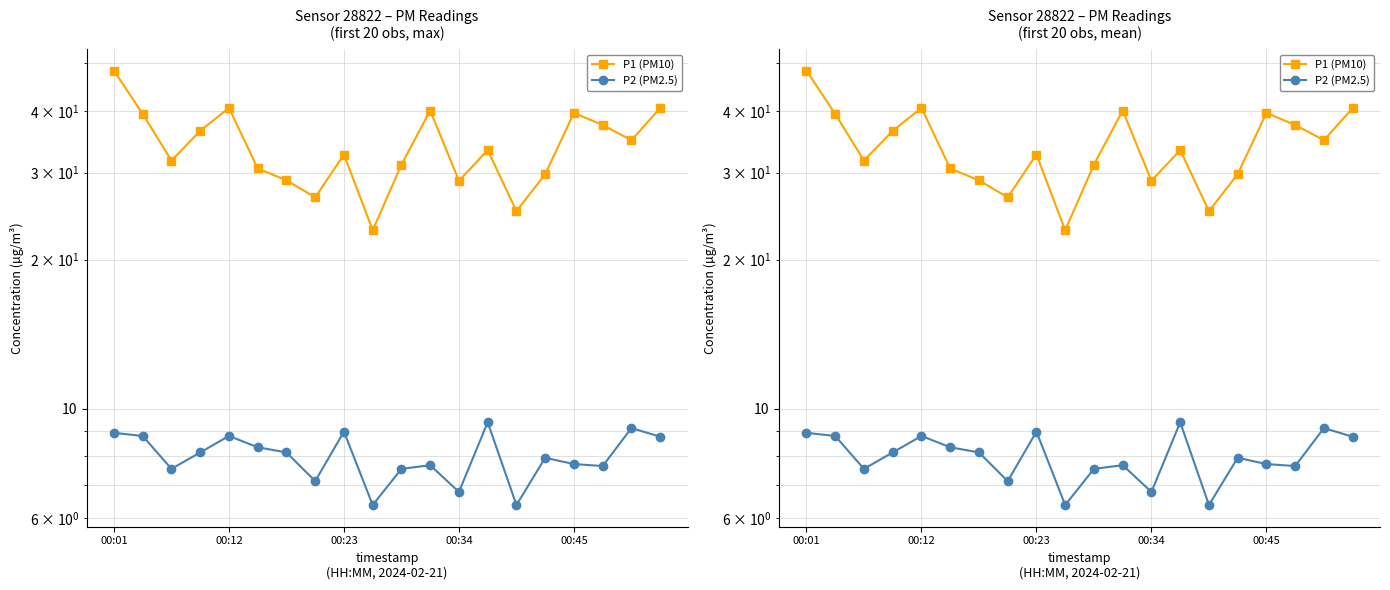

What is the smallest value displayed?

6.4